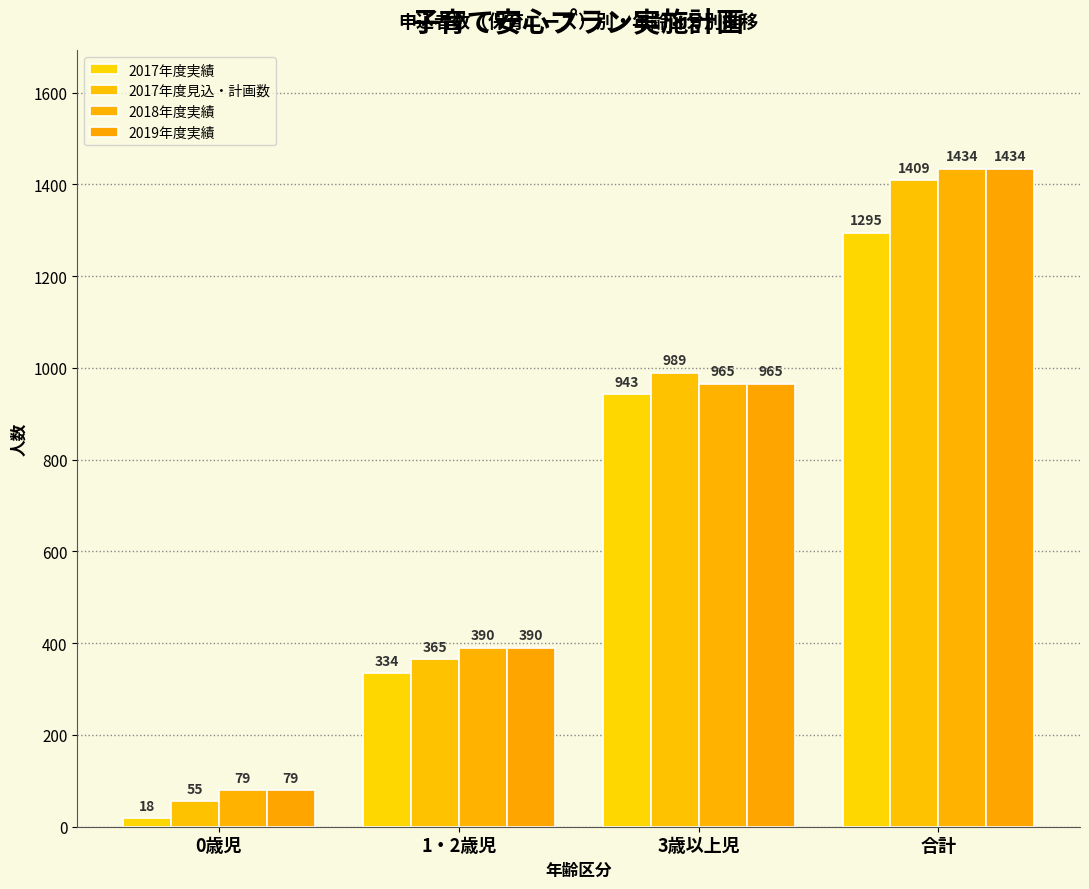

Reading left to right, list all the values displayed in this chart.

2017年度実績: 0歳児=18	1・2歳児=334	3歳以上児=943	合計=1295
2017年度見込・計画数: 0歳児=55	1・2歳児=365	3歳以上児=989	合計=1409
2018年度実績: 0歳児=79	1・2歳児=390	3歳以上児=965	合計=1434
2019年度実績: 0歳児=79	1・2歳児=390	3歳以上児=965	合計=1434